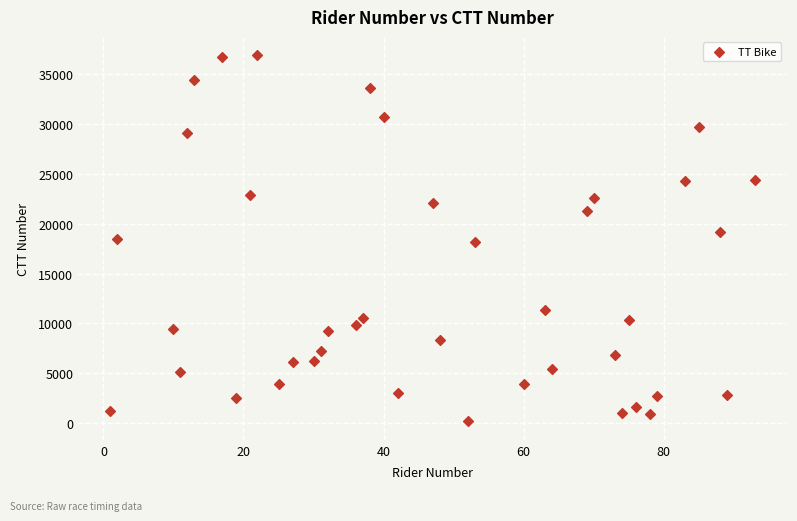

What is the range of X values (max minus min)?

92